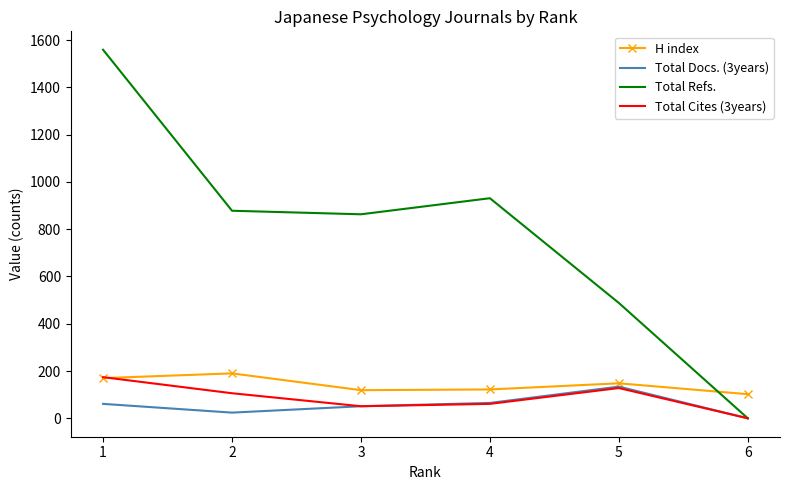

What is the sum of all Total Cites (3years) values?

520